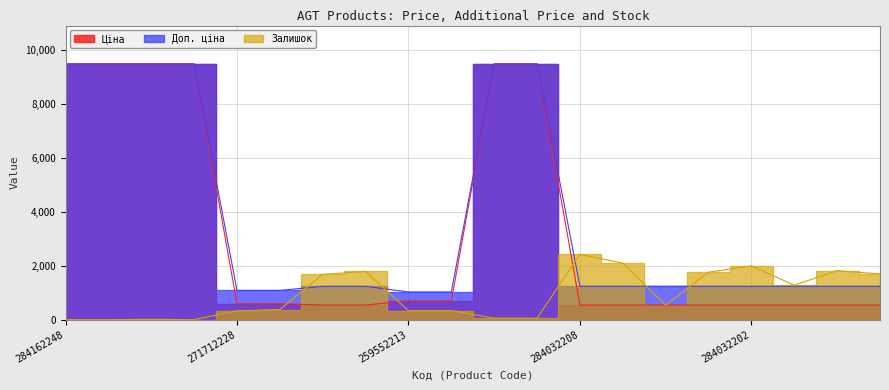

True or false: Доп. ціна has more than 2 points higher than both neighbors.

False